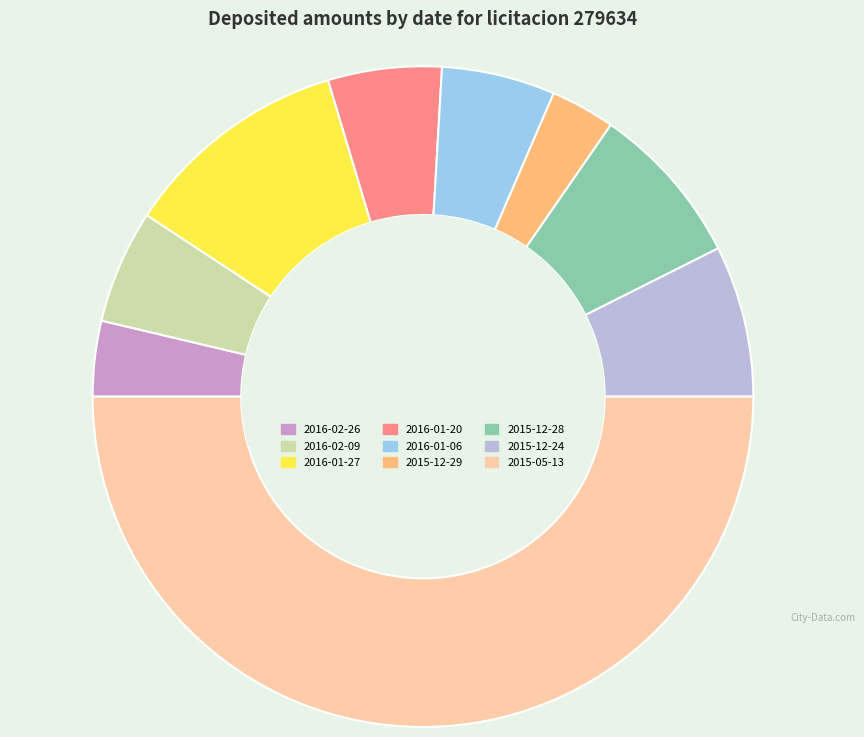

What is the largest slice in the pie chart?

2015-05-13